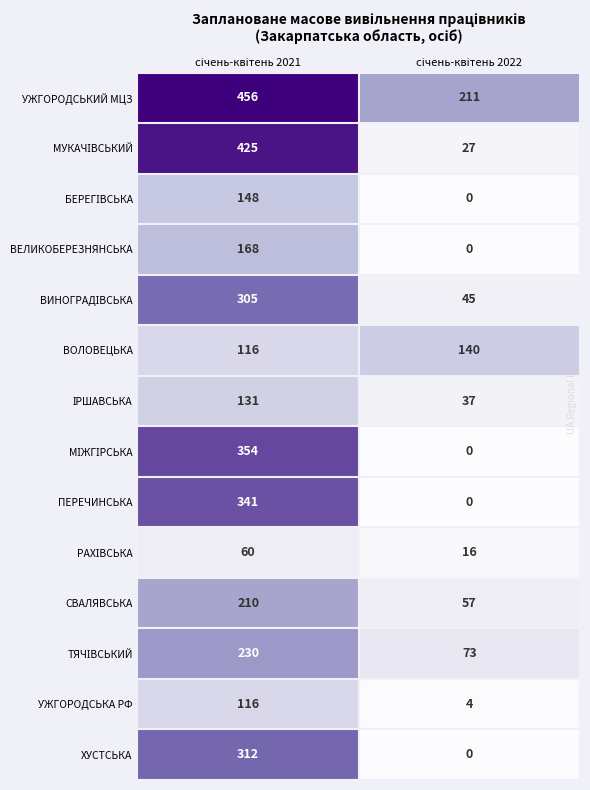

Which series has the largest total across all categories?

УЖГОРОДСЬКИЙ МЦЗ